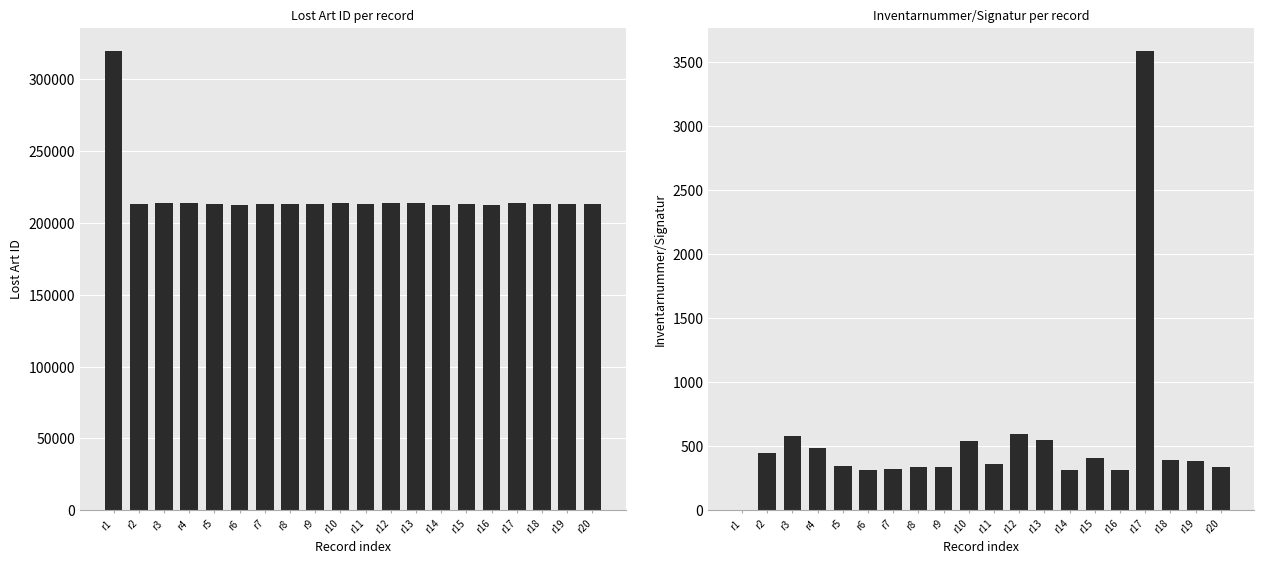

Reading right to left, what are all the values shown in this chart?

Lost Art ID: 213028	213215	213266	214167	212739	213351	212756	213742	213980	213113	213708	212960	212994	212841	212773	213045	213572	213827	213453	319760
Inventarnummer/Signatur: 342	389	392	3590	313	412	315	549	598	362	538	336	339	321	316	343	488	577	444	0